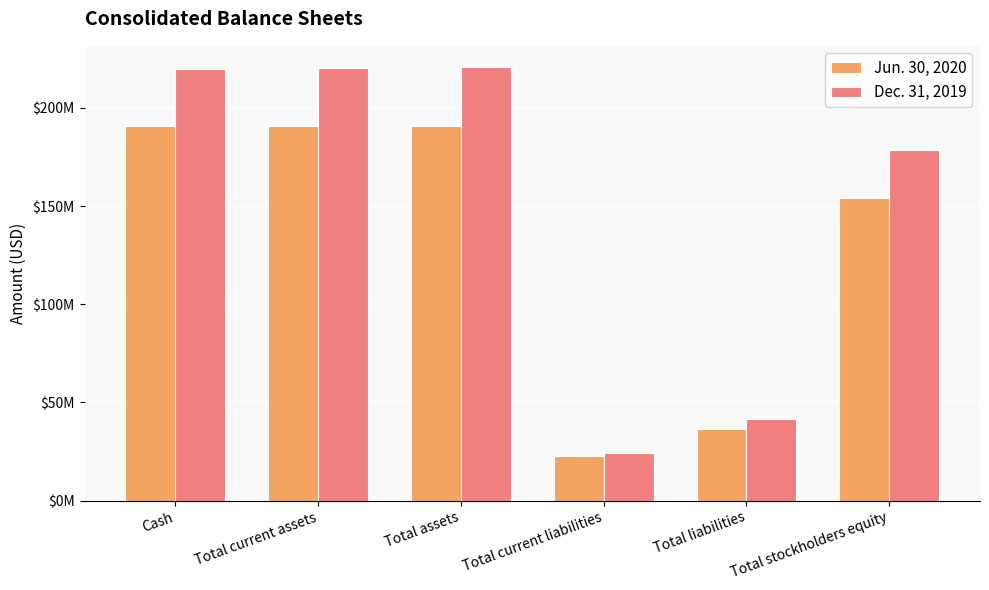

True or false: Dec. 31, 2019 has a value of 95946300 at Total current assets.

False